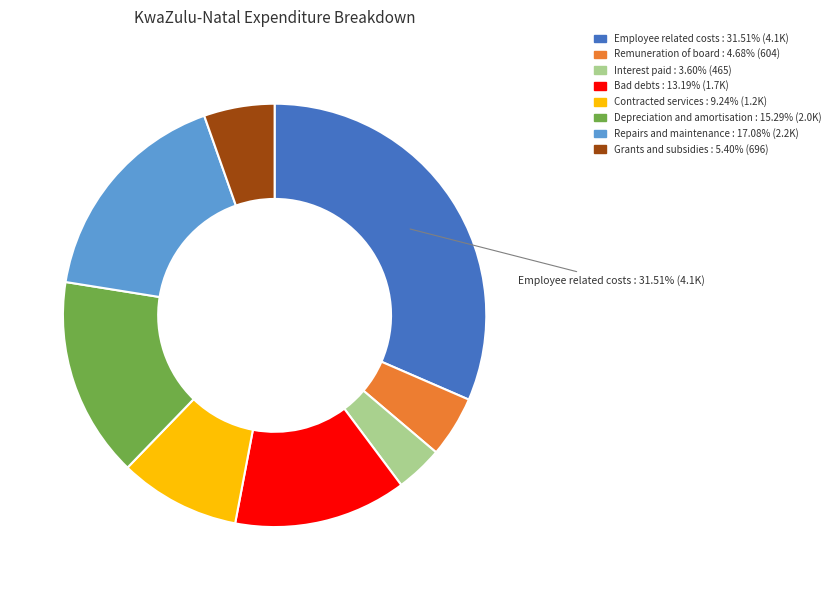

Is there any slice that represents more than half of the pie?

No